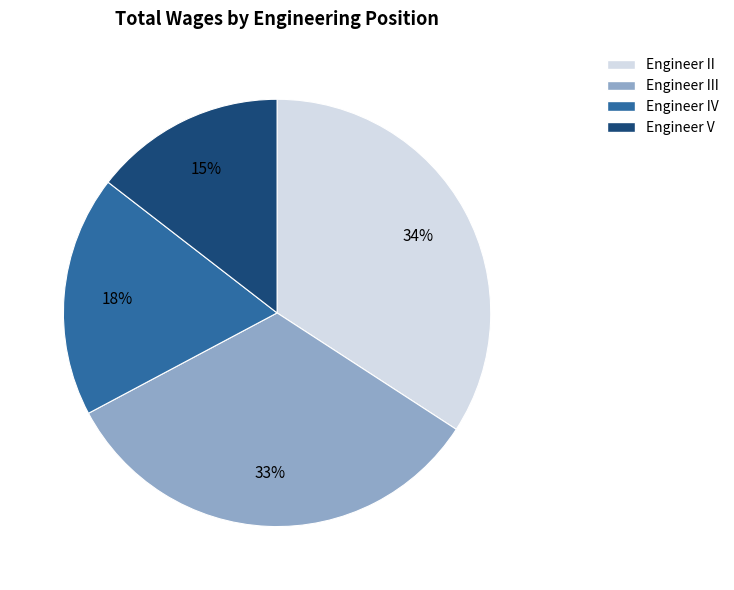

What is the smallest slice in the pie chart?

Engineer V